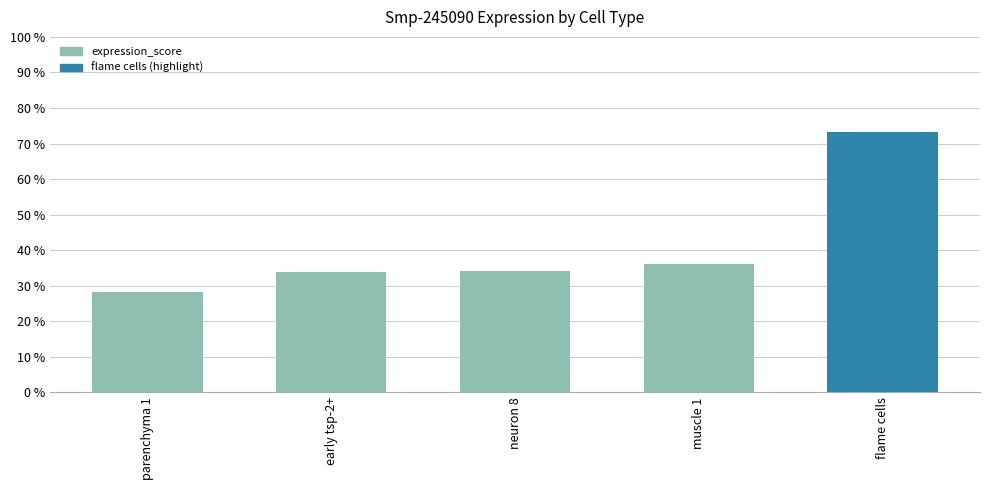

How many categories are shown in the chart?

5